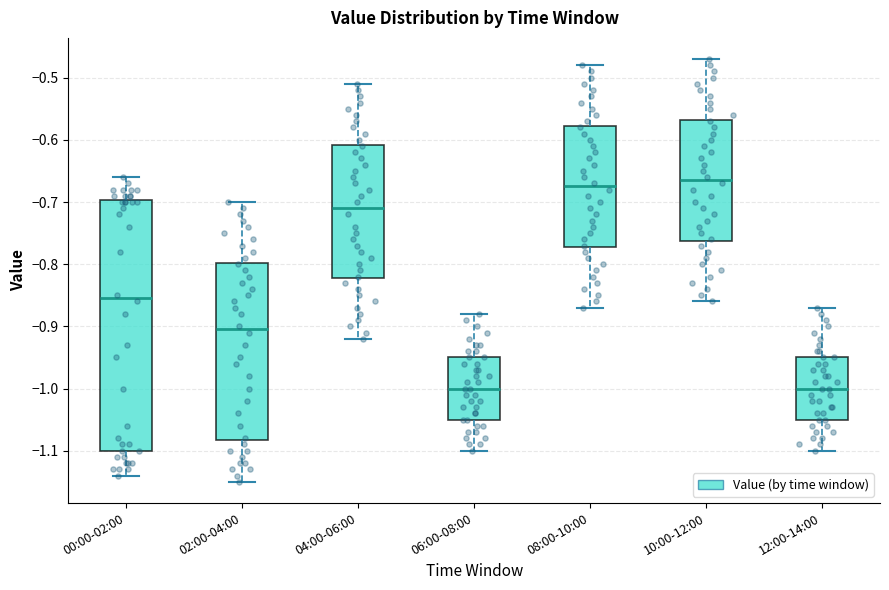

Where is the lower edge of the box for 12:00-14:00 on the y-axis? The values are not printed on the chart, so give them approximately, as read against the axis.

-1.05